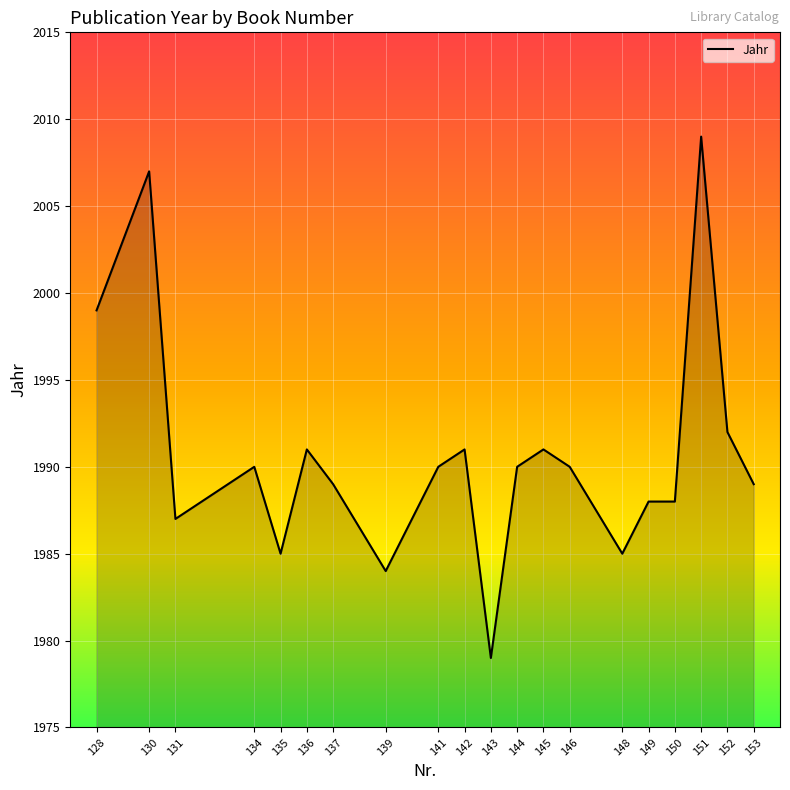

What is the difference between the maximum and minimum values?

30